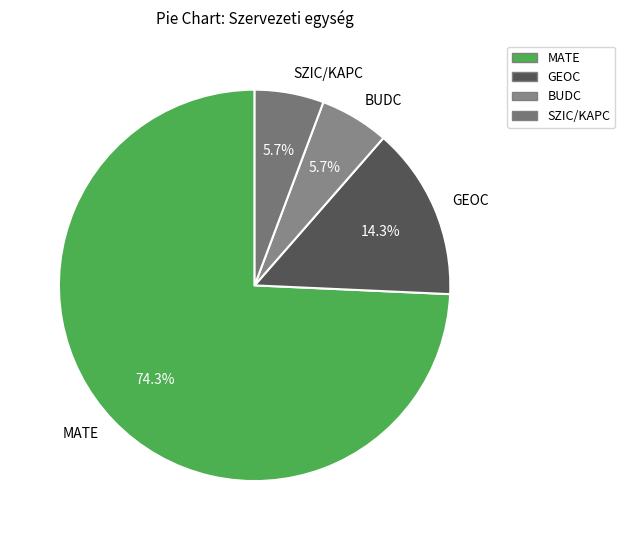

Does MATE represent more than half of the total?

Yes